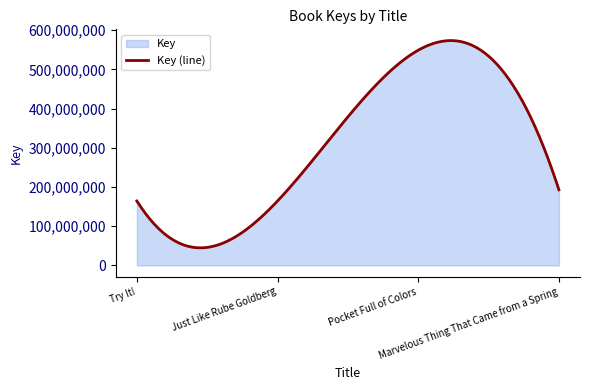

What is the value of the 4th point from the left?

192863168